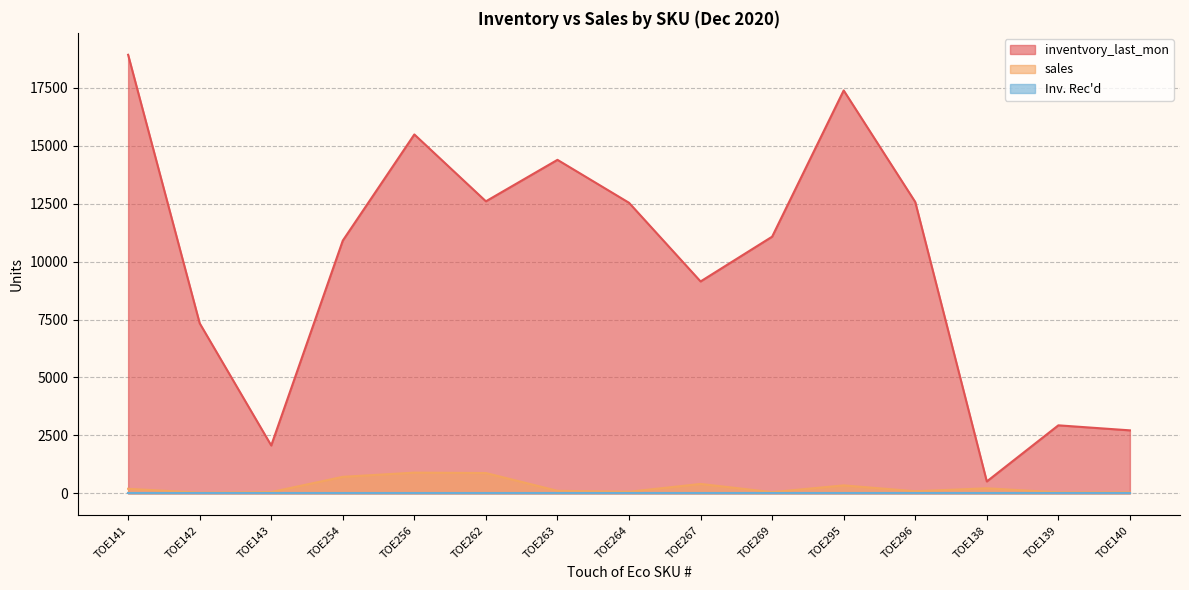

At which category is the sum across all series the highest?

TOE141